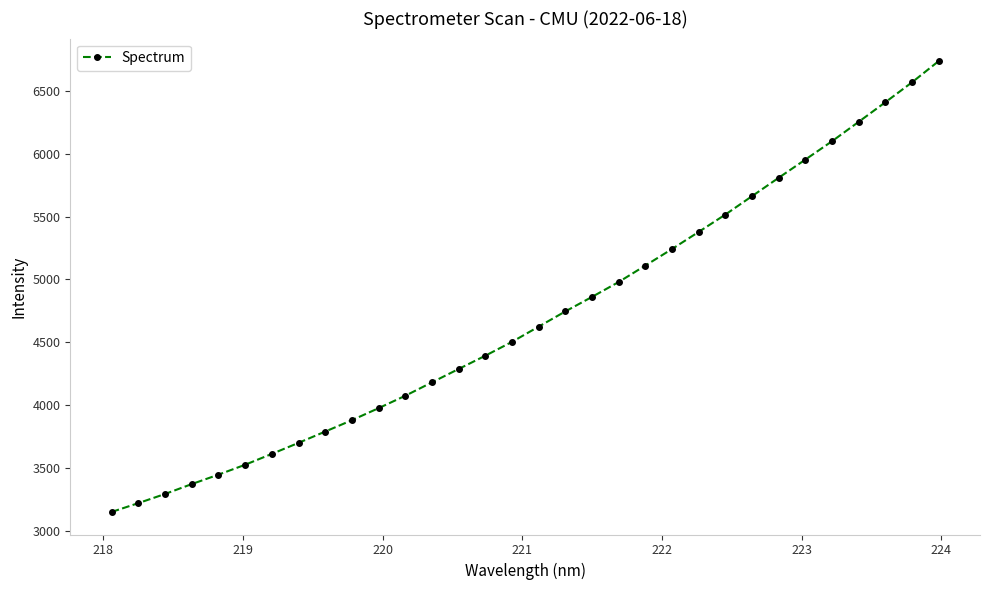

True or false: the data has more than 2 interior local peaks.

False